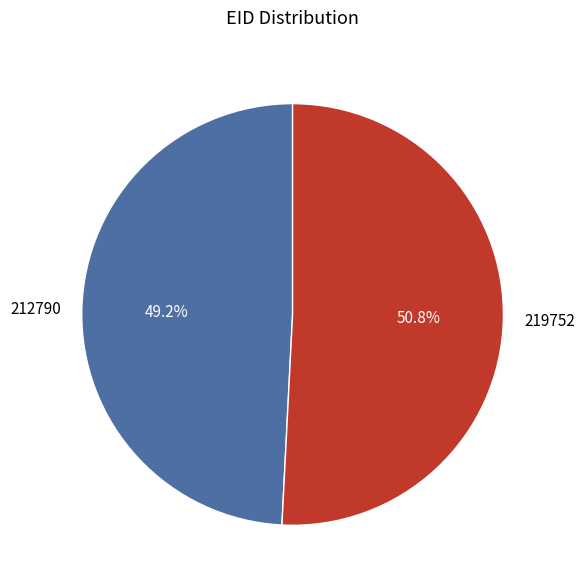

Rank the categories by value from highest to lowest.

219752, 212790